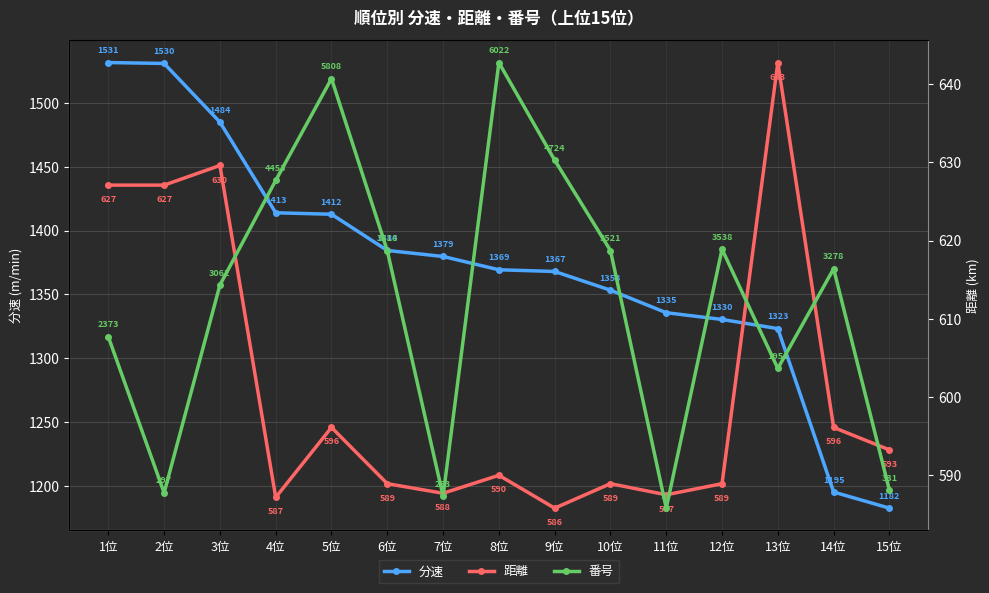

What is the difference between the highest and lowest values at 12位?

2949.1